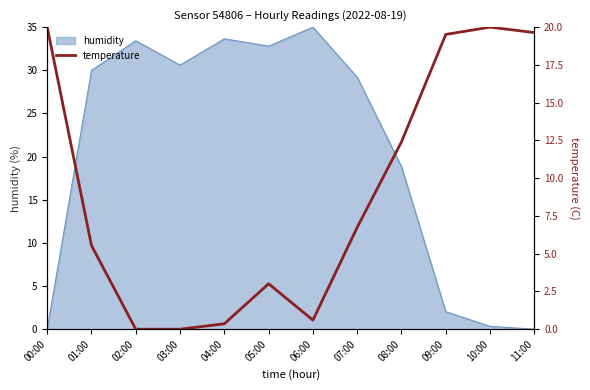

The chart shows a value of 5.1 at 09:00. True or false?

False